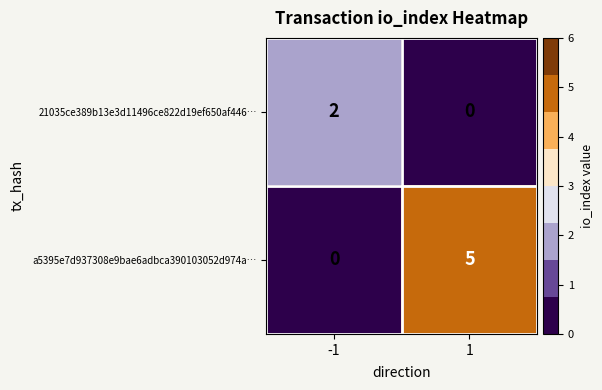

What is the difference between the maximum and minimum values in the a5395e7d937308e9bae6adbca390103052d974a… series?

5